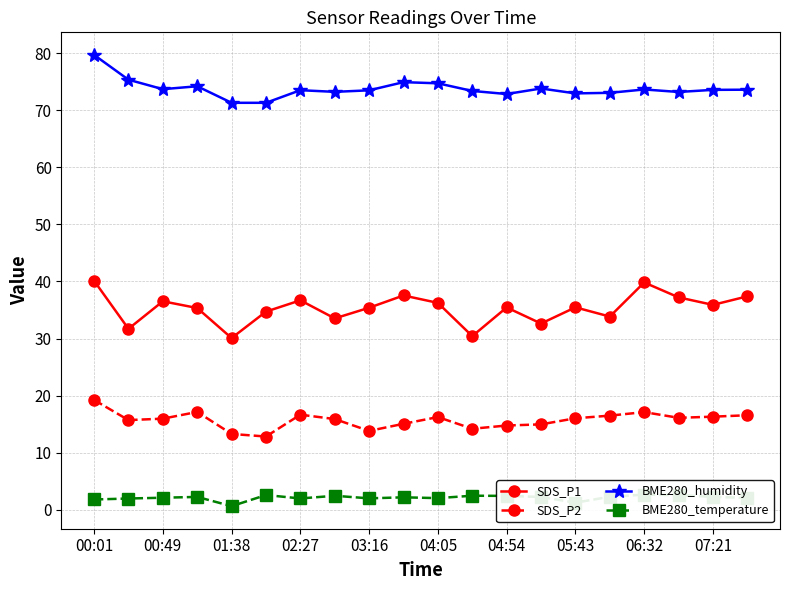

True or false: SDS_P1 and BME280_temperature intersect in this chart.

False